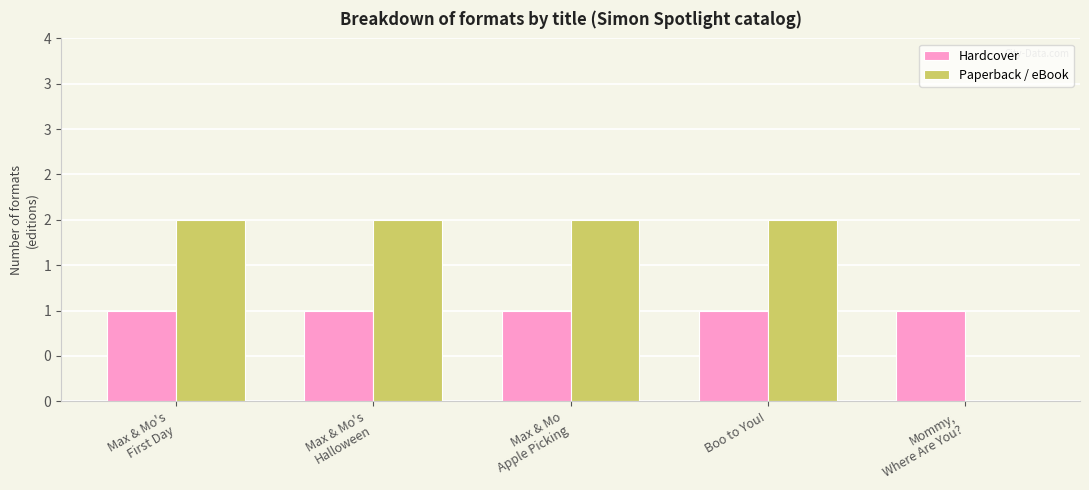

What is the total value across all series at Boo to You!?

3